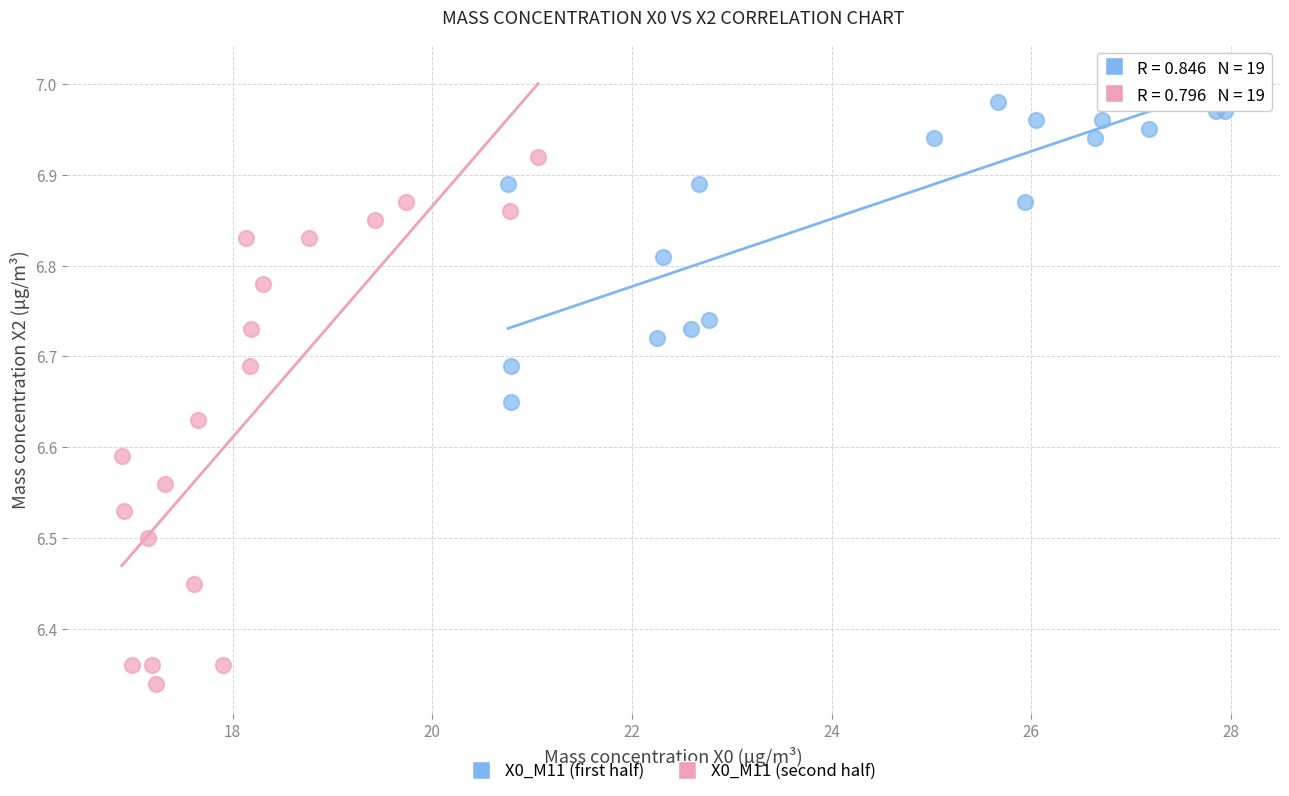

Which series has the largest Y range (max minus min)?

X0_M11 (second half)